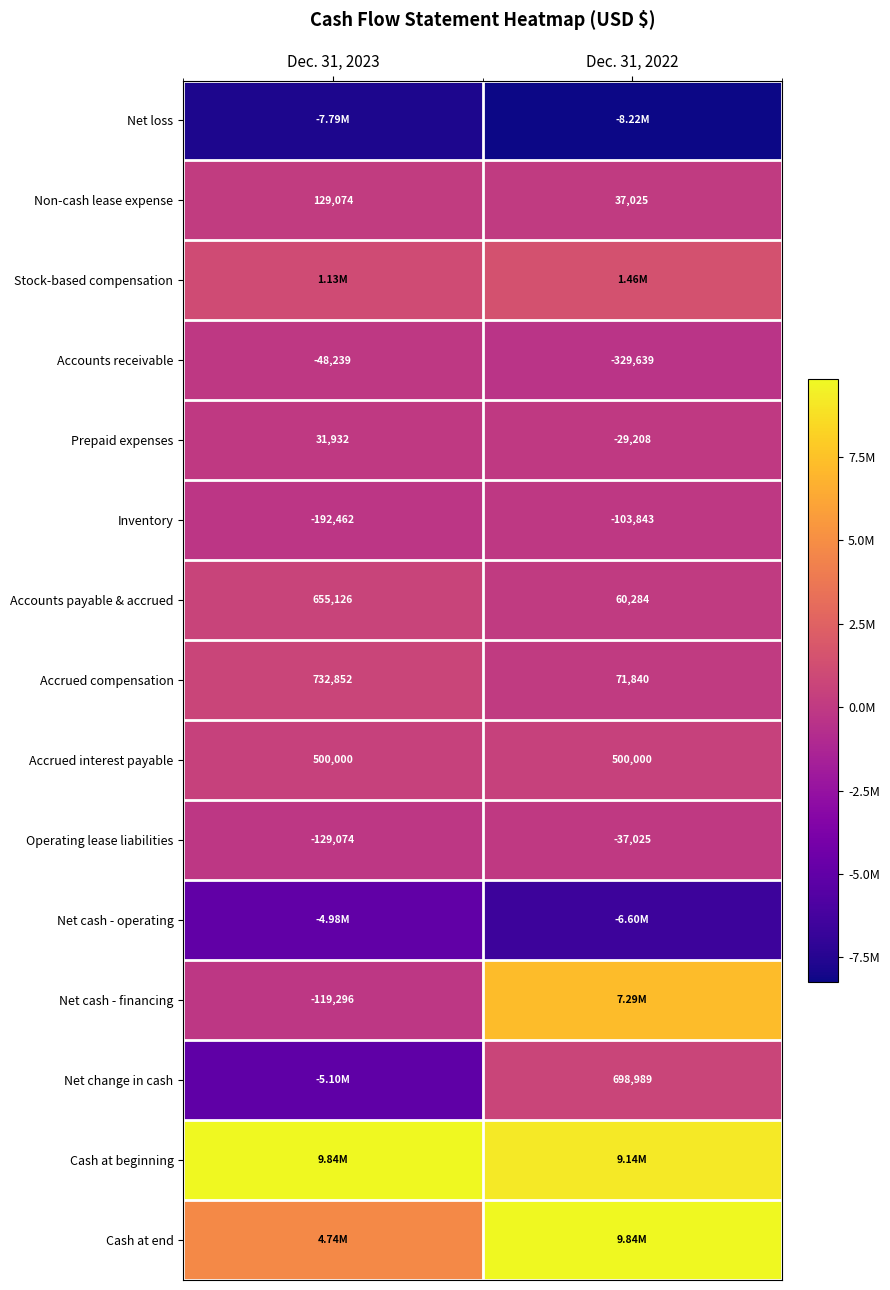

Count the number of categories in the chart.

2